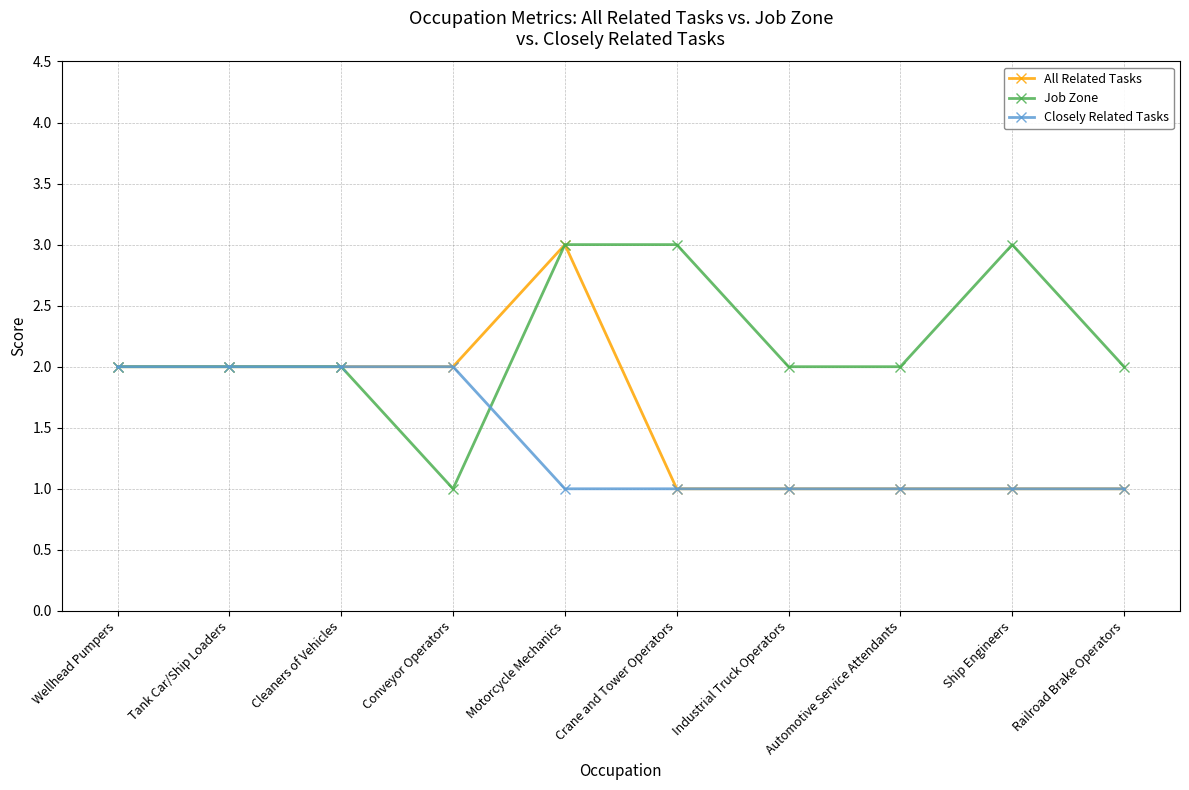

What is the value of the All Related Tasks point at the 5th from the left?

3